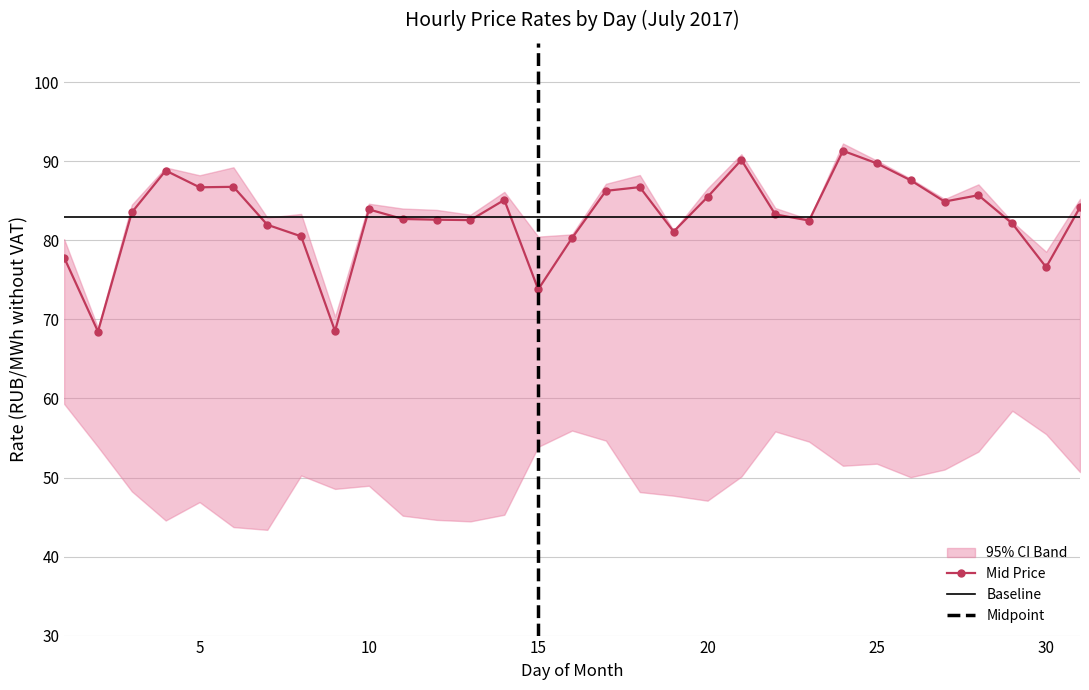

The Mid Price series shows 57.8 at 25. True or false?

False